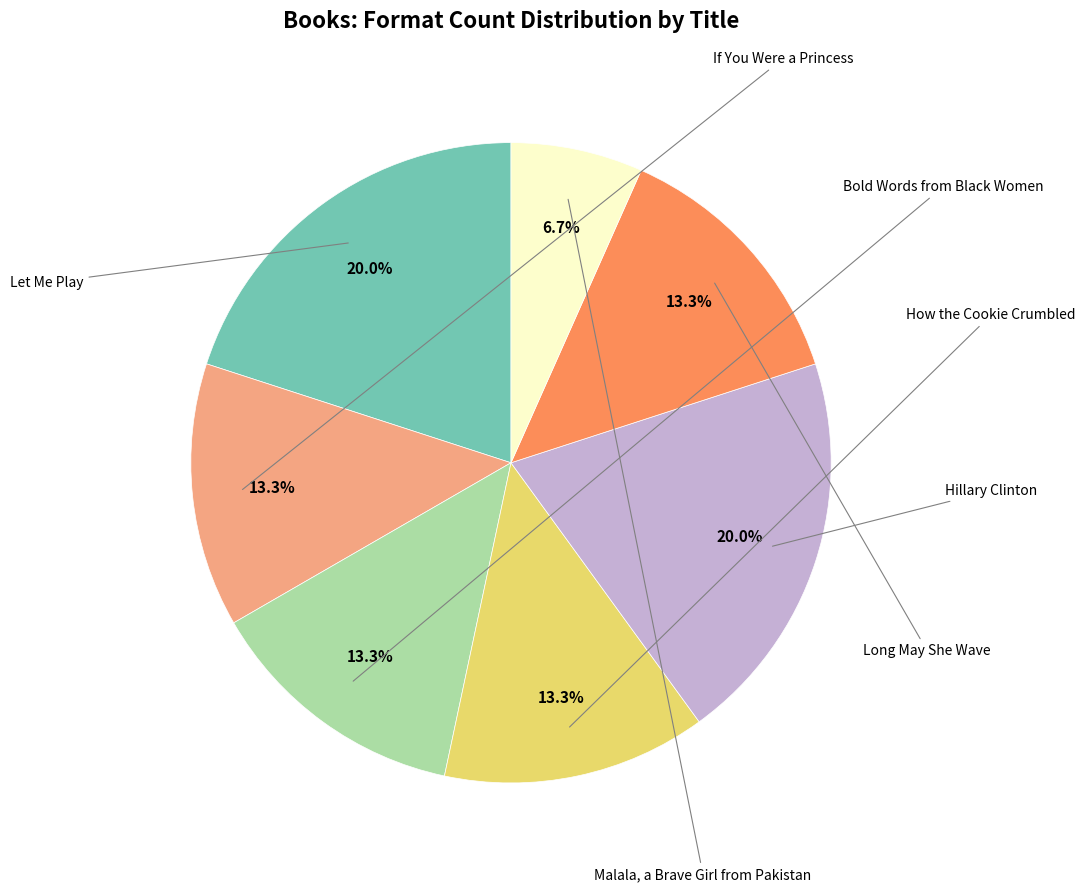

Is there a majority slice in this chart?

No